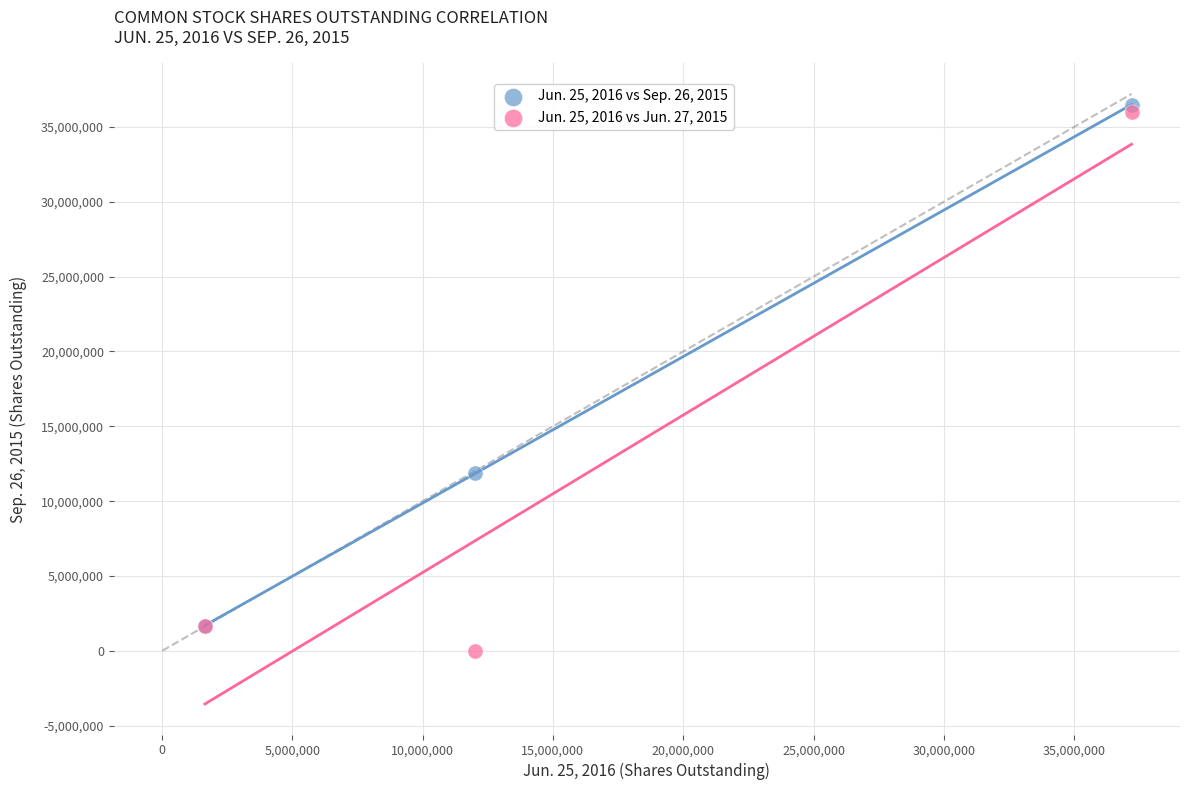

Which series reaches the maximum Y coordinate?

Jun. 25, 2016 vs Sep. 26, 2015